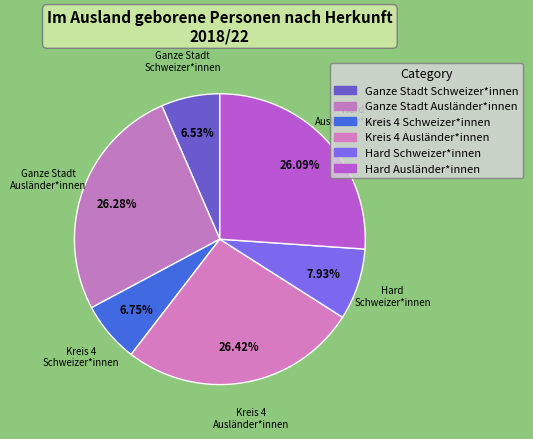

Which has a higher value, Kreis 4 Ausländer*innen or Kreis 4 Schweizer*innen?

Kreis 4 Ausländer*innen